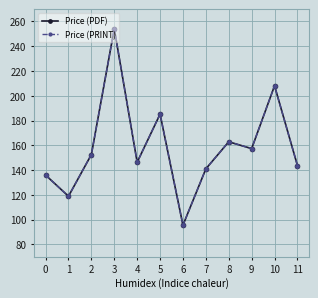

Rank the series by their maximum value, from lowest to highest.

Price (PDF), Price (PRINT)